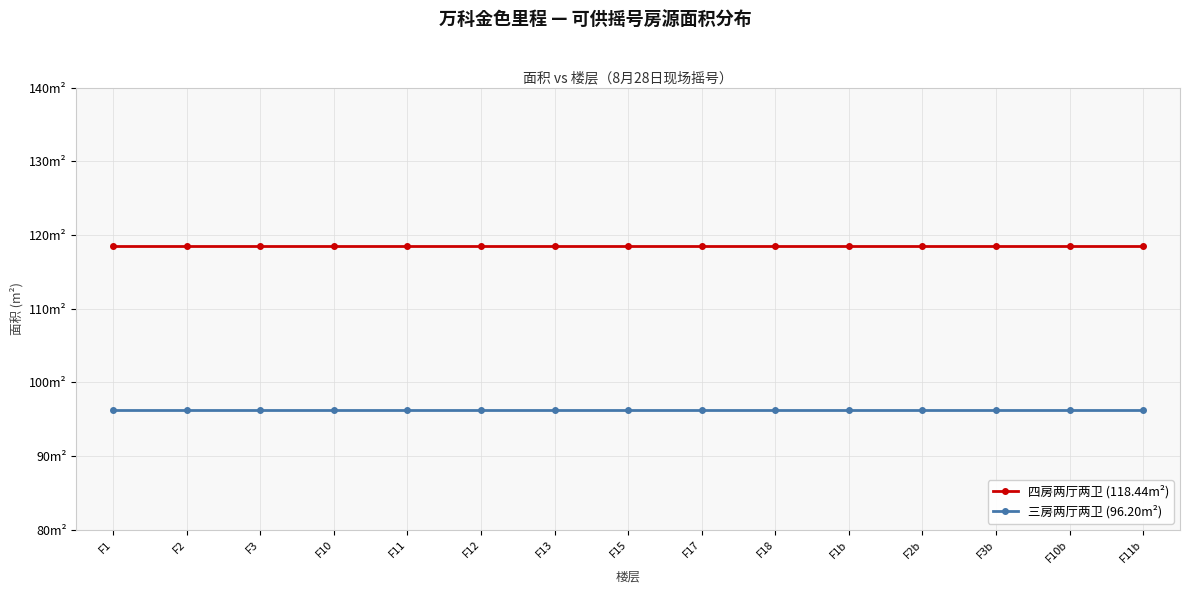

Is it true that 四房两厅两卫 (118.44m²) equals 118.4 at F17?

True